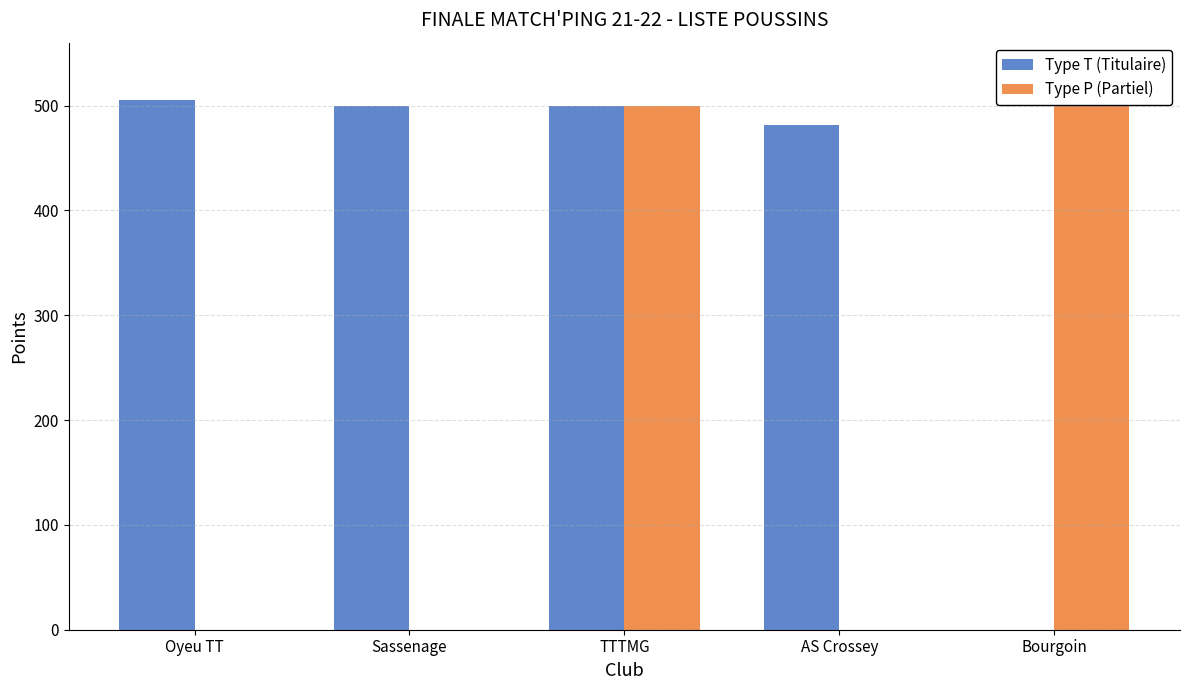

At which category is the sum across all series the highest?

TTTMG